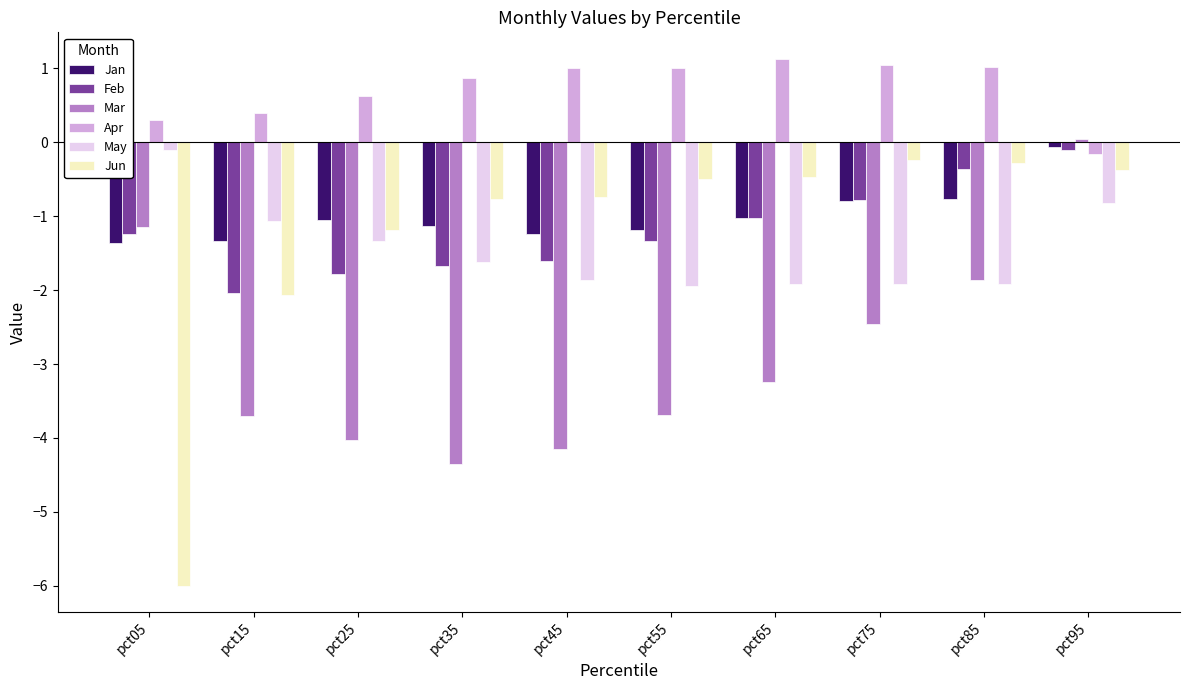

What is the minimum value for May?

-1.9